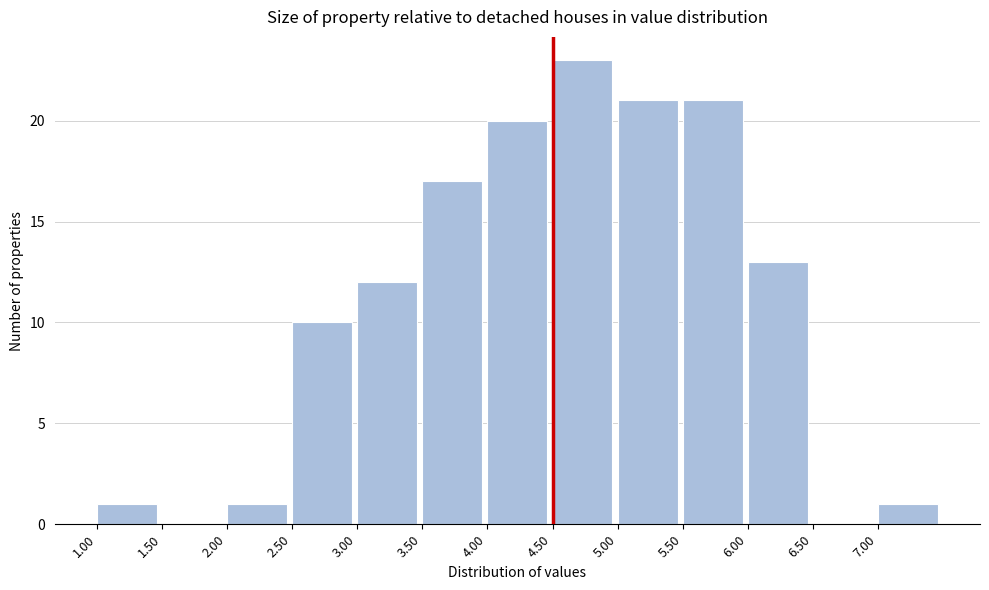

Which range on the x-axis has the tallest bar?

4.5 to 5.0